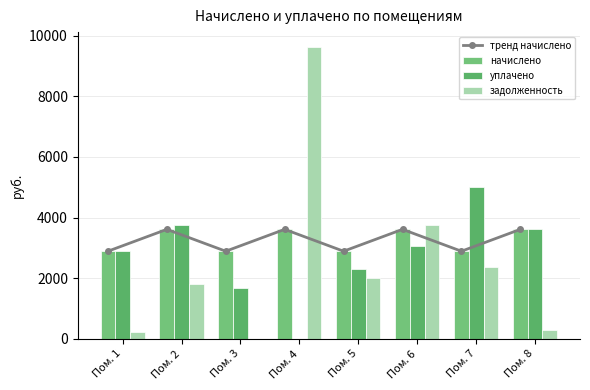

What is the value of the начислено bar at the 5th from the left?

2891.8